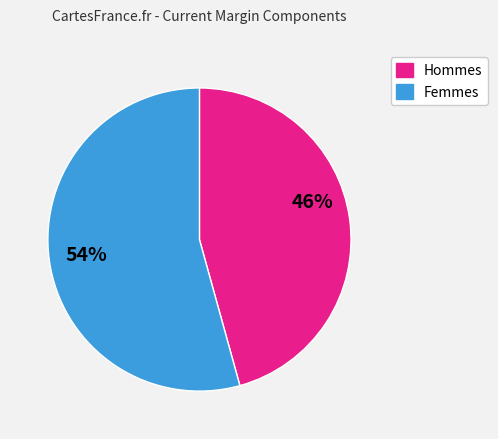

What percentage is the Hommes slice, to the nearest percent?

46%